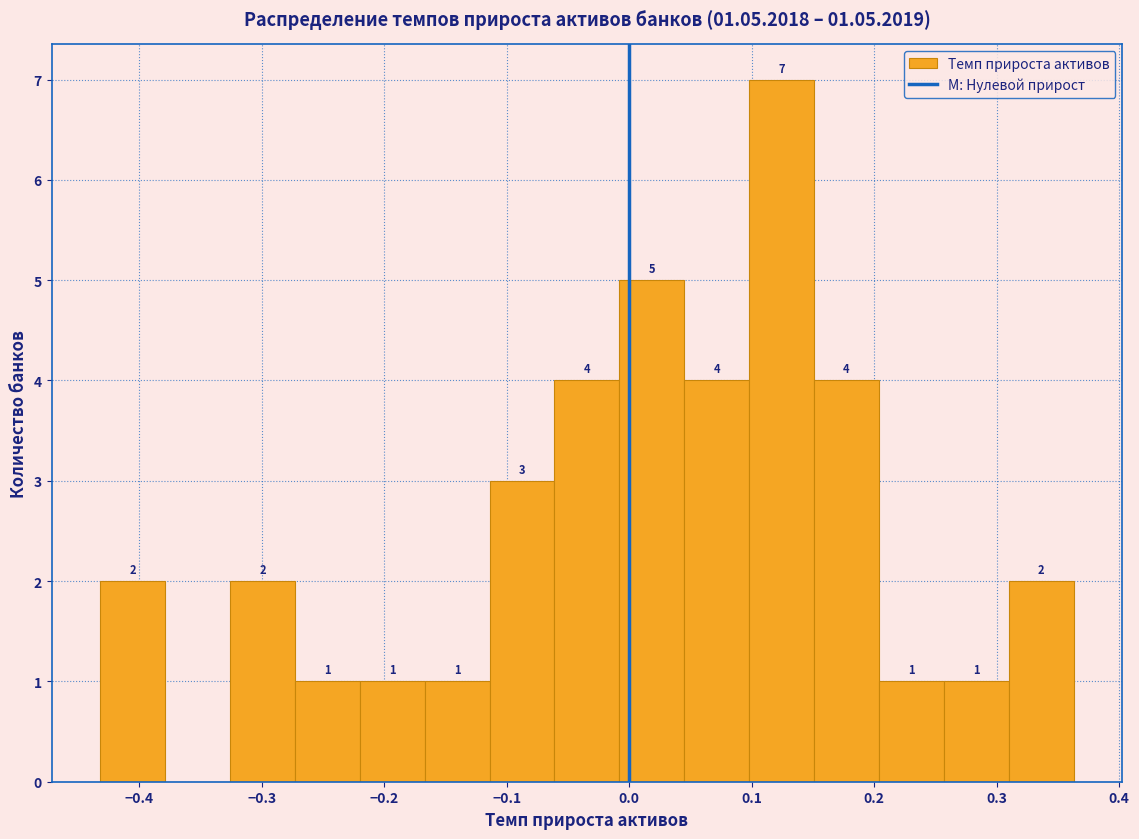

Which range on the x-axis has the tallest bar?

0.098 to 0.151